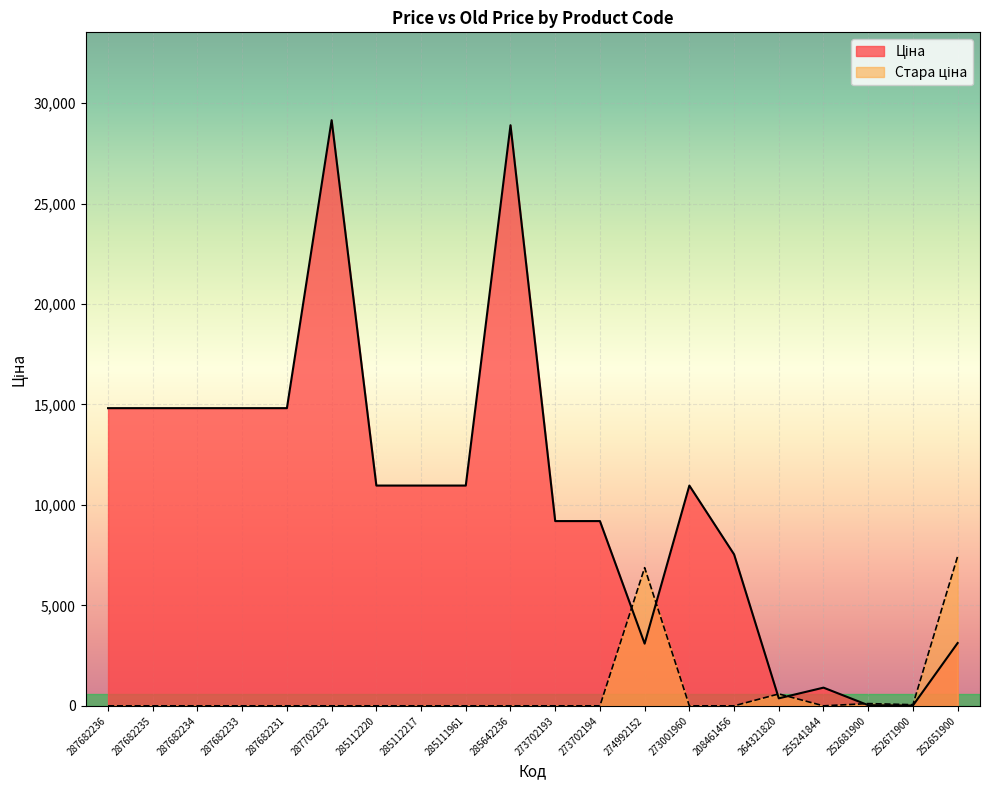

True or false: Ціна has more than 0 interior local peaks.

True